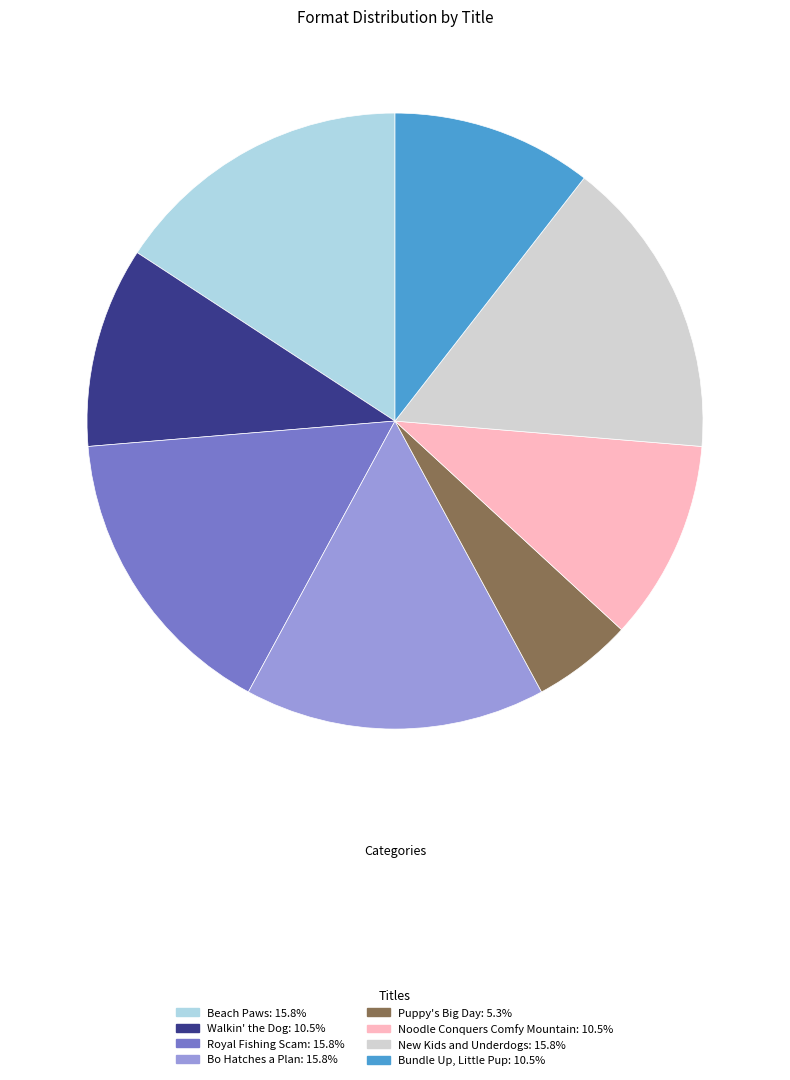

True or false: New Kids and Underdogs accounts for 16% of the total.

True